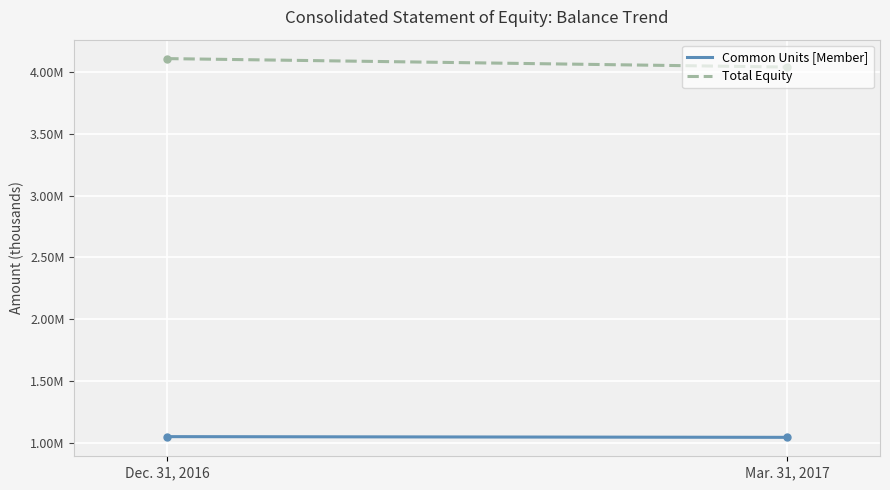

Which series has the largest range (max minus min)?

Total Equity